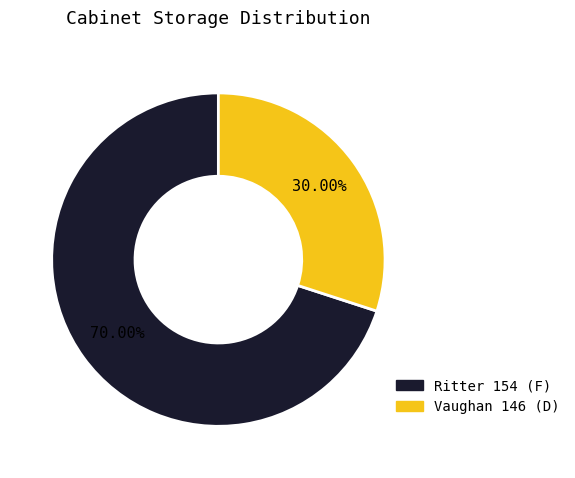

Is Ritter 154 (F) the majority of the pie?

Yes